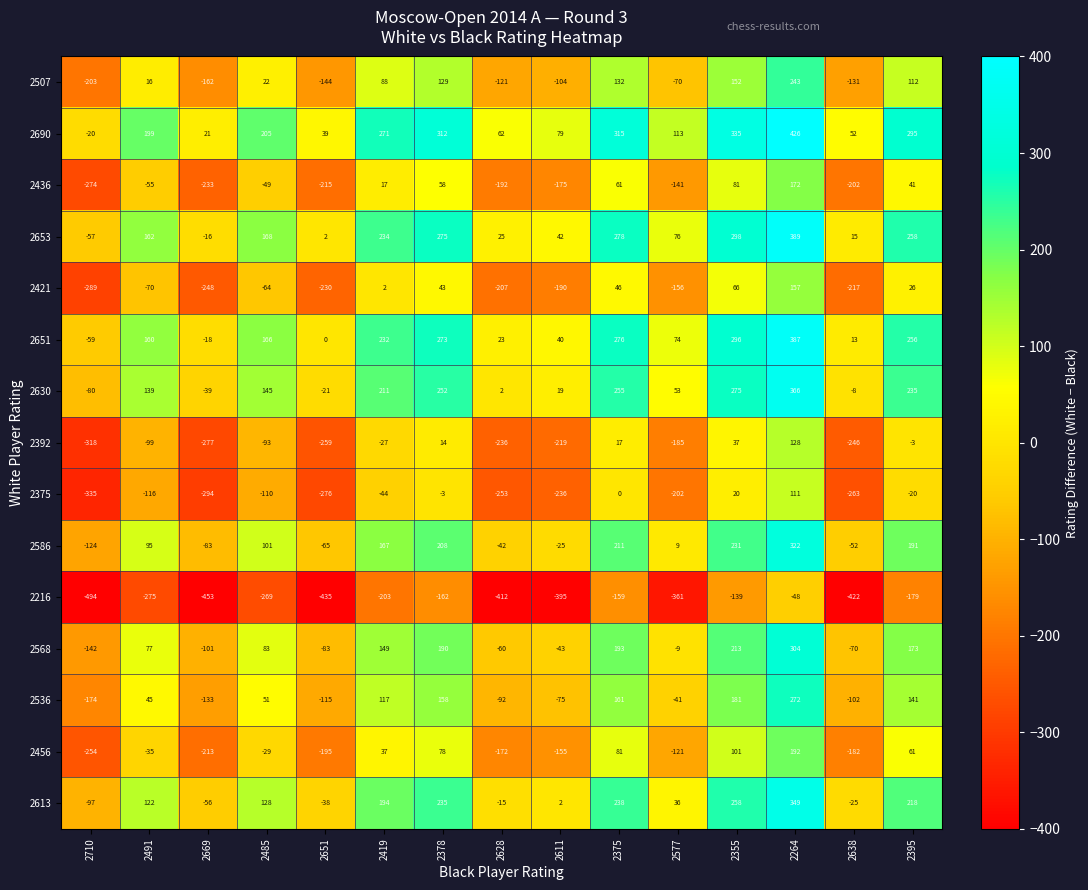

What is the sum of the 2392 values at 2355 and 2485?

-56